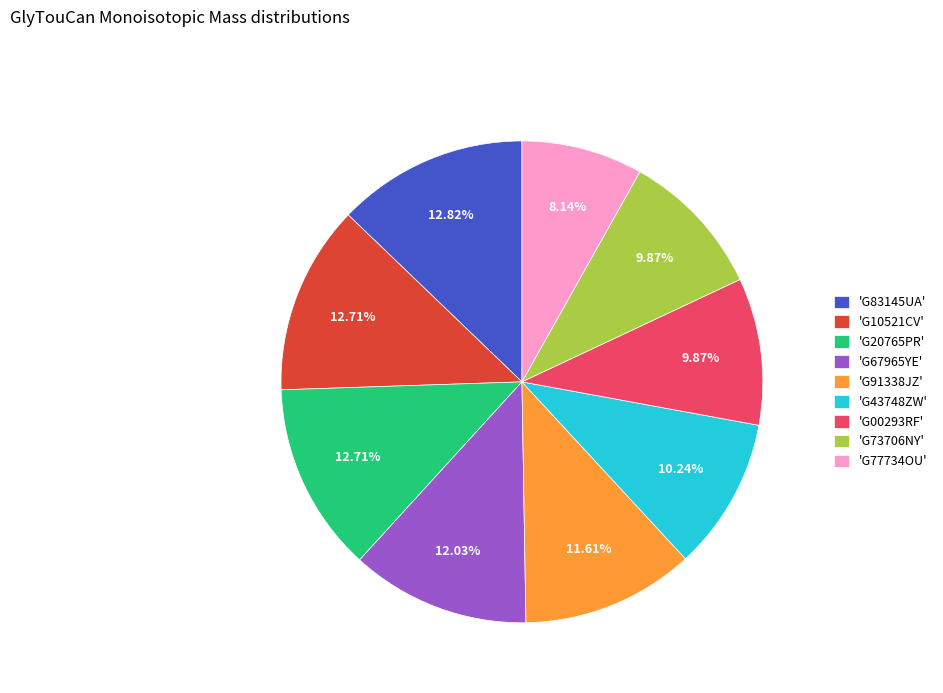

Which slice is the smallest?

'G77734OU'